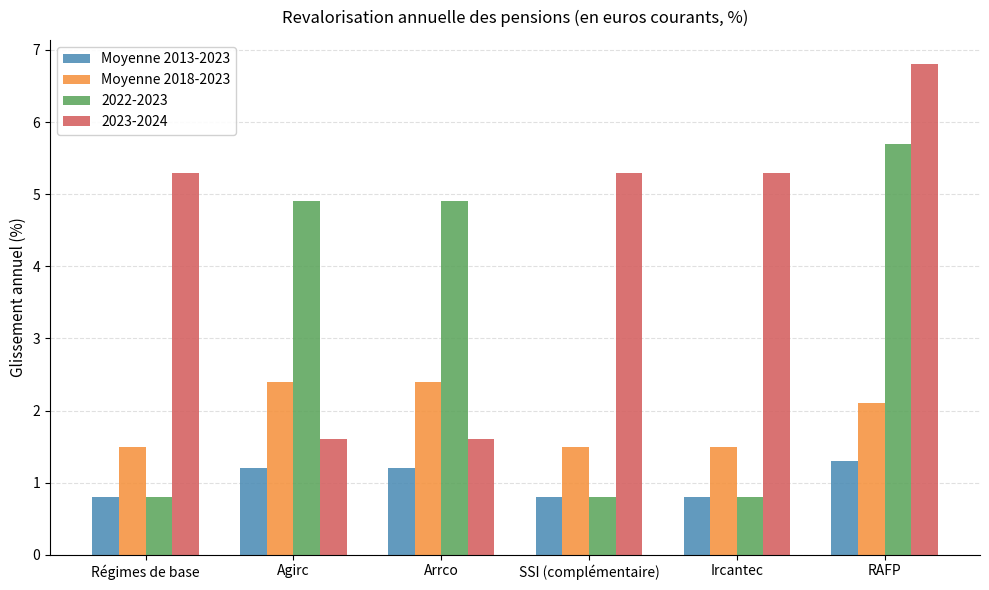

Rank the series by their average value, from highest to lowest.

2023-2024, 2022-2023, Moyenne 2018-2023, Moyenne 2013-2023